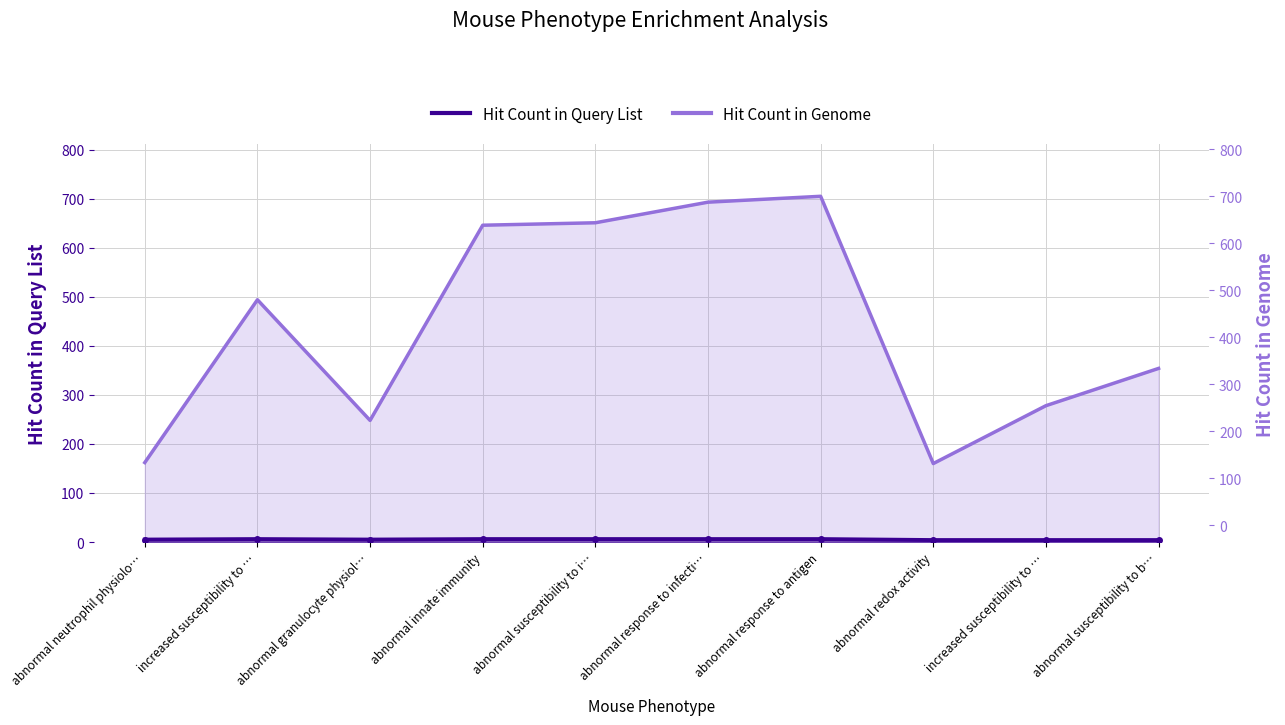

Rank the series by their maximum value, from highest to lowest.

Hit Count in Genome, Hit Count in Query List